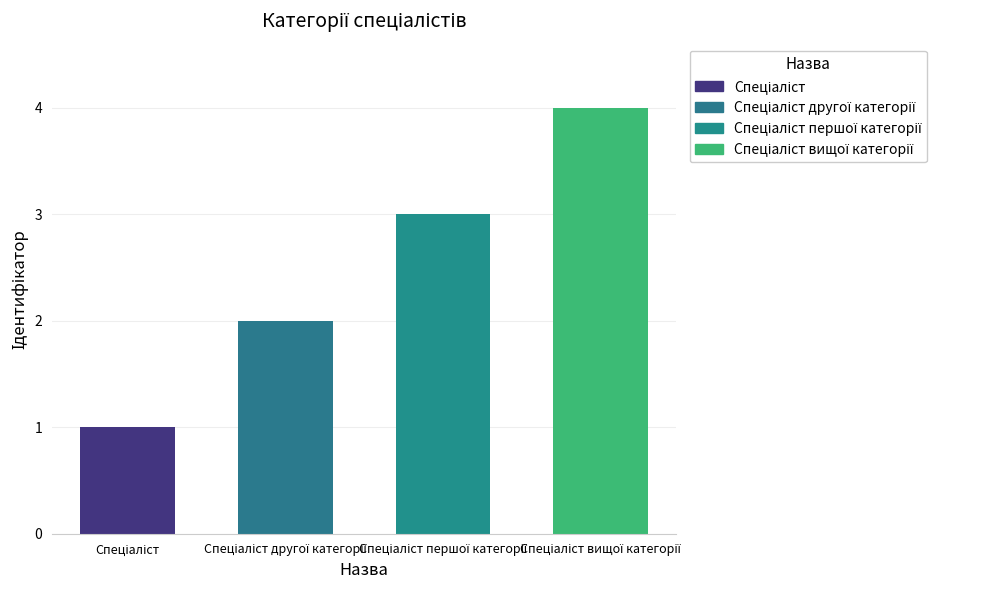

What is the sum of all values?

10